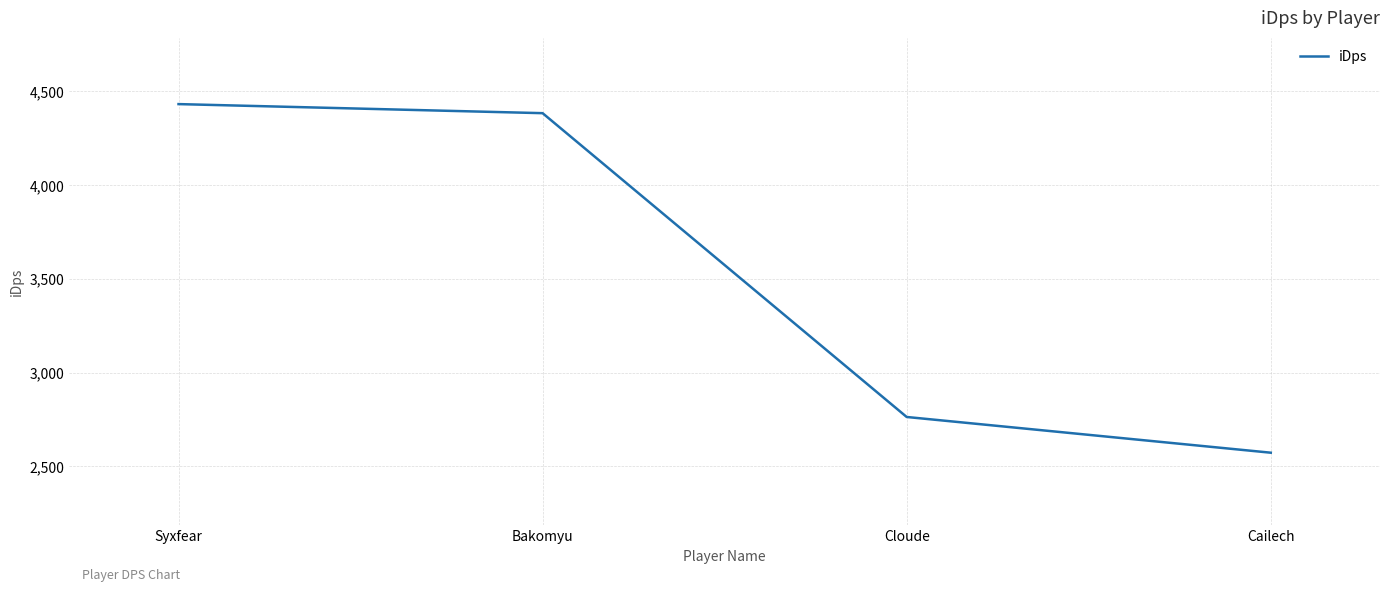

Rank the categories by value from lowest to highest.

Cailech, Cloude, Bakomyu, Syxfear